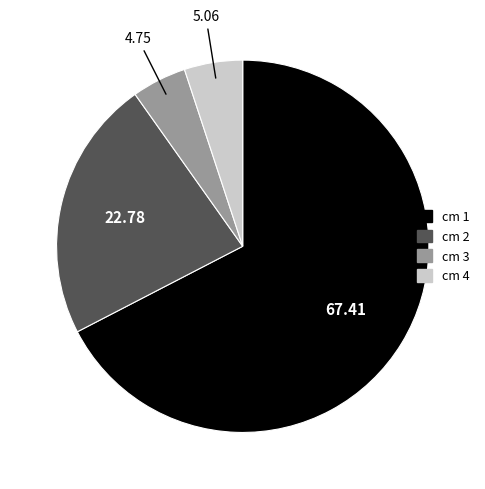

How many slices are in this pie chart?

4